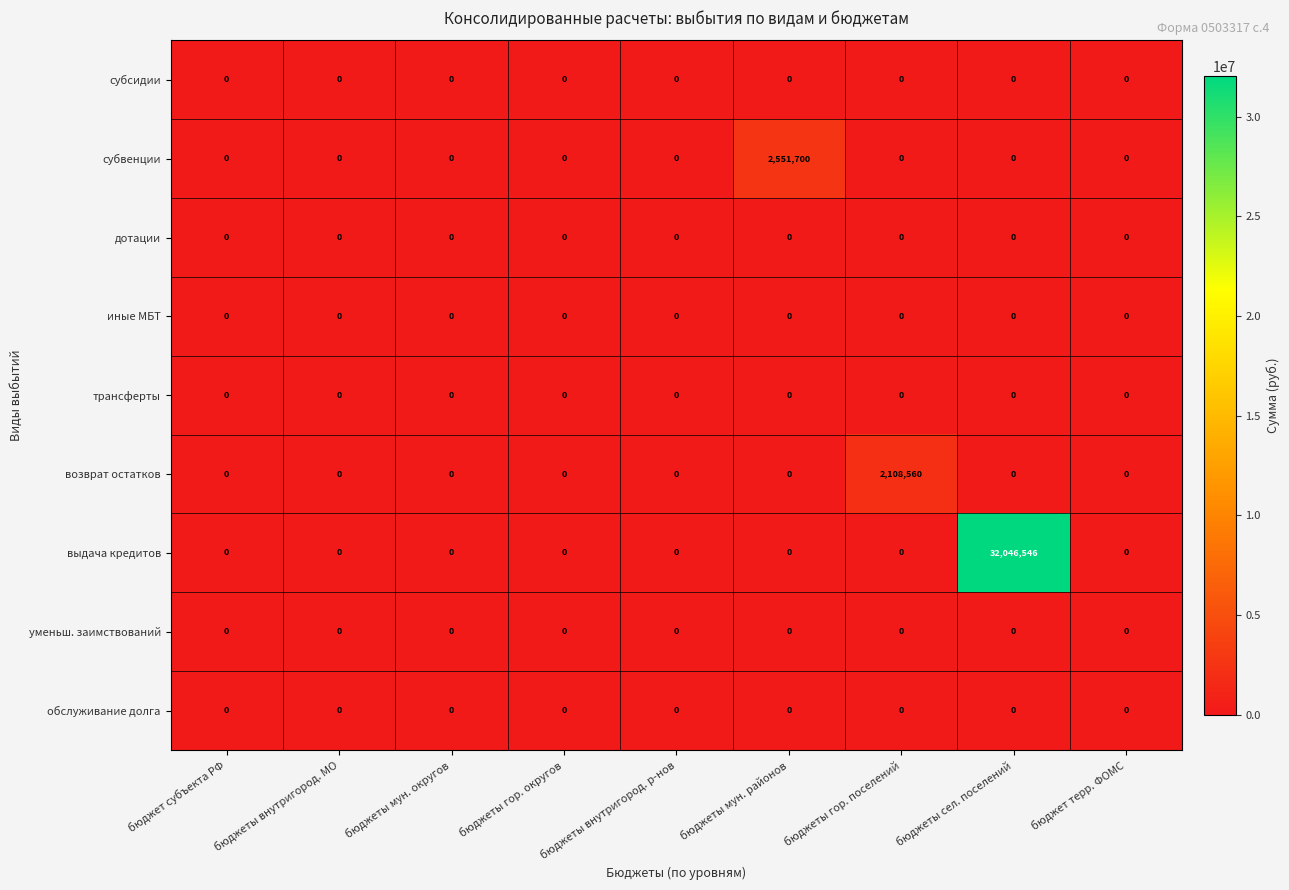

Which series has the largest total across all categories?

выдача кредитов